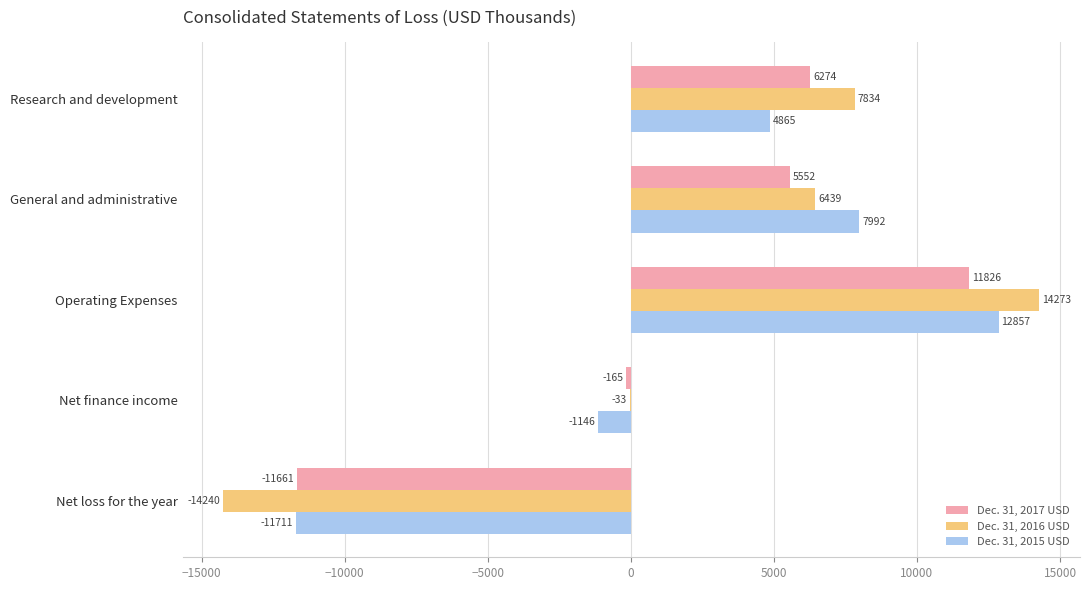

At which label is Dec. 31, 2017 USD closest to 82?

Net finance income